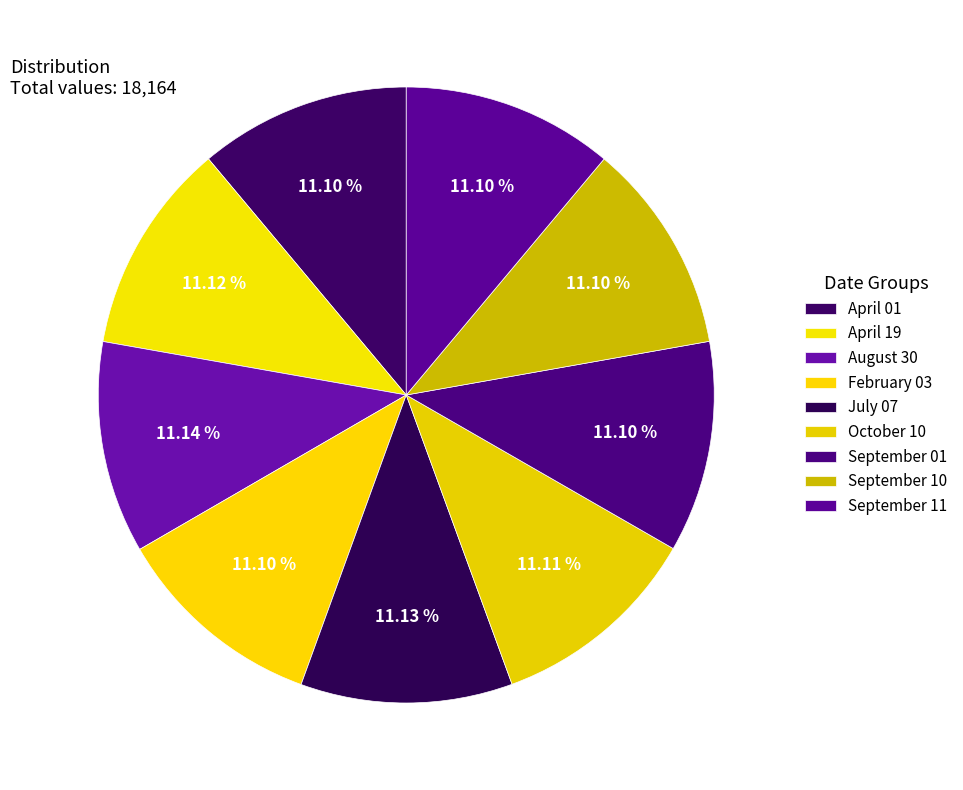

How many segments does this pie chart have?

9